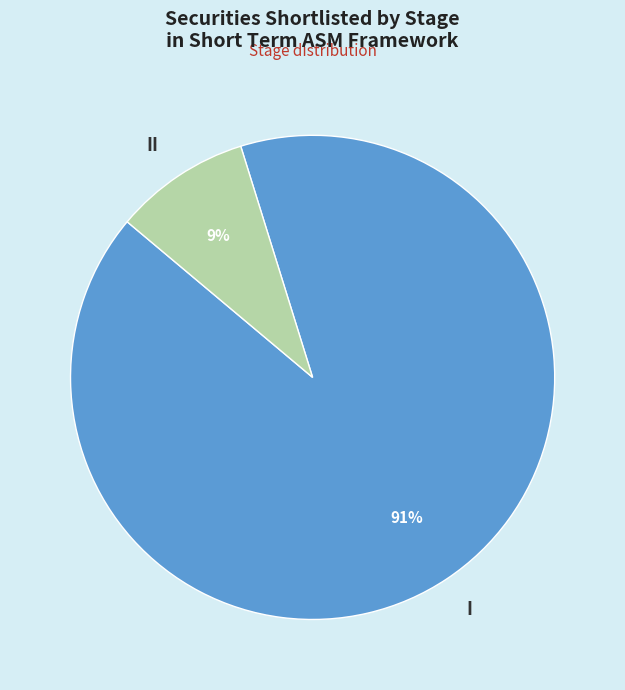

What is the majority slice?

I